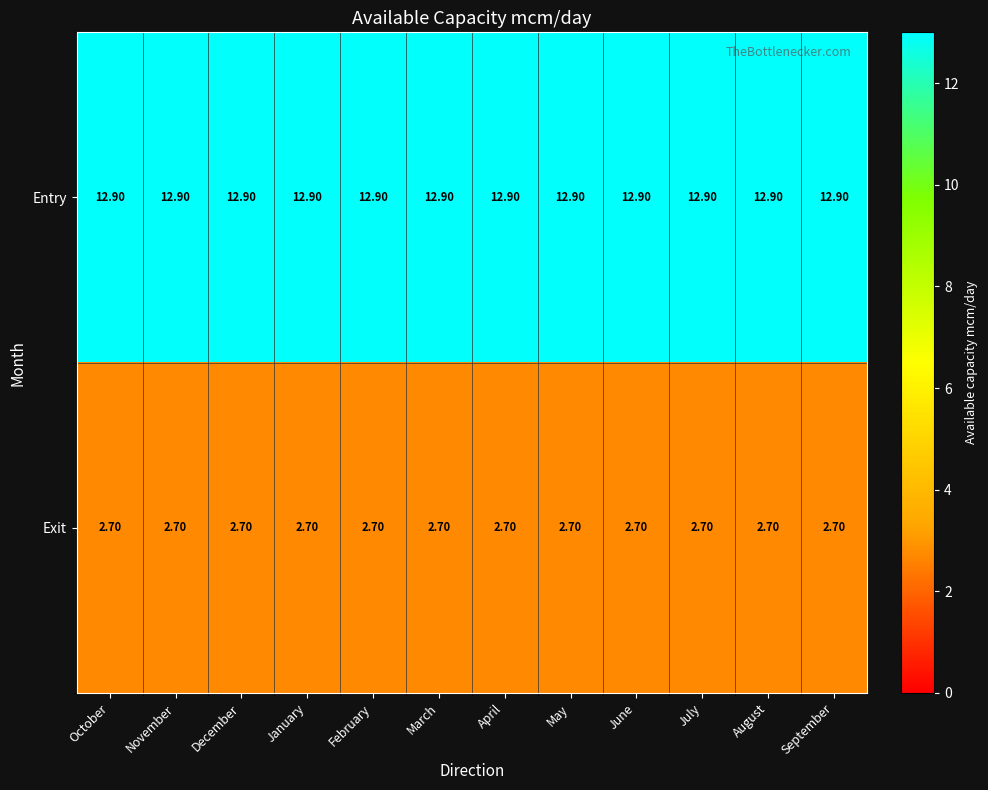

What is the total value across all series at March?

15.6